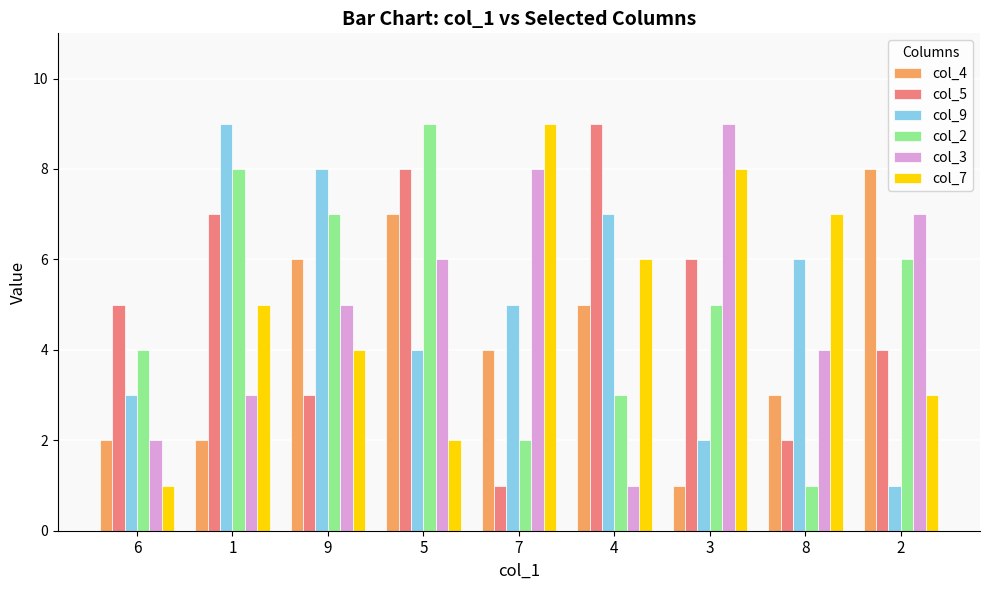

Reading left to right, extract all data points from this chart.

col_4: 2	2	6	7	4	5	1	3	8
col_5: 5	7	3	8	1	9	6	2	4
col_9: 3	9	8	4	5	7	2	6	1
col_2: 4	8	7	9	2	3	5	1	6
col_3: 2	3	5	6	8	1	9	4	7
col_7: 1	5	4	2	9	6	8	7	3